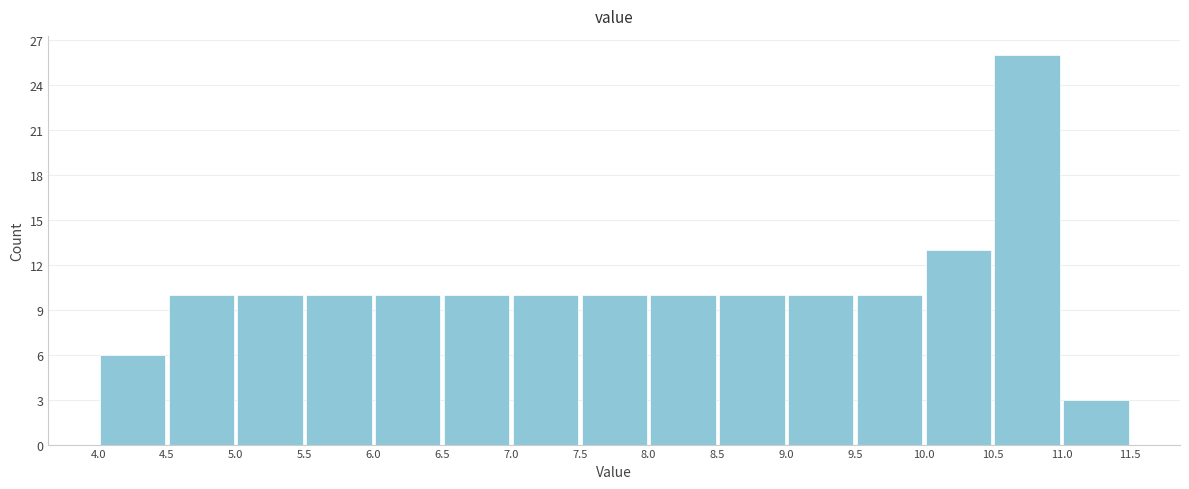

What is the height of the bar covering 6.5 to 7.0 on the x-axis? The values are not printed on the chart, so give them approximately, as read against the axis.

10